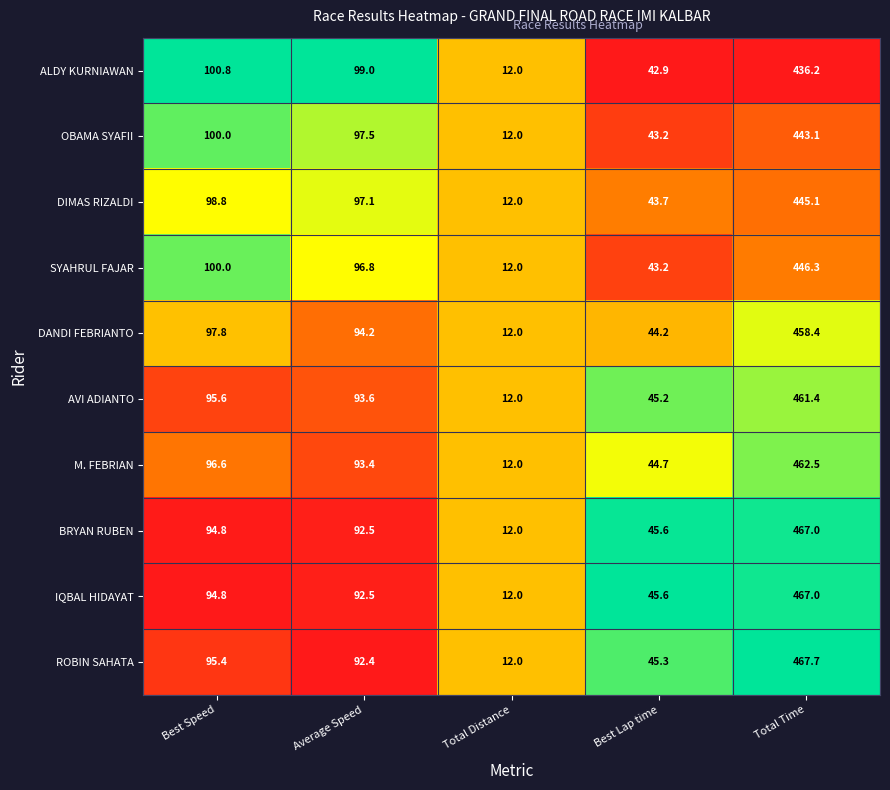

What is the sum of the AVI ADIANTO values at Best Lap time and Average Speed?

138.8